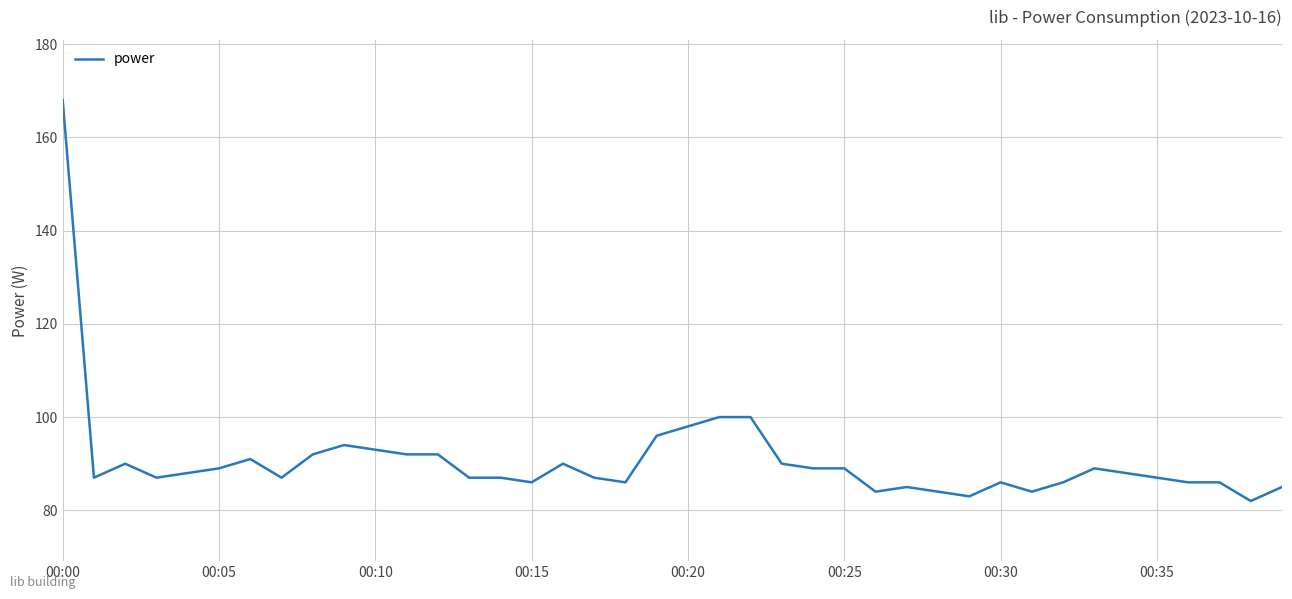

Is this an area chart (filled region under the line)?

No